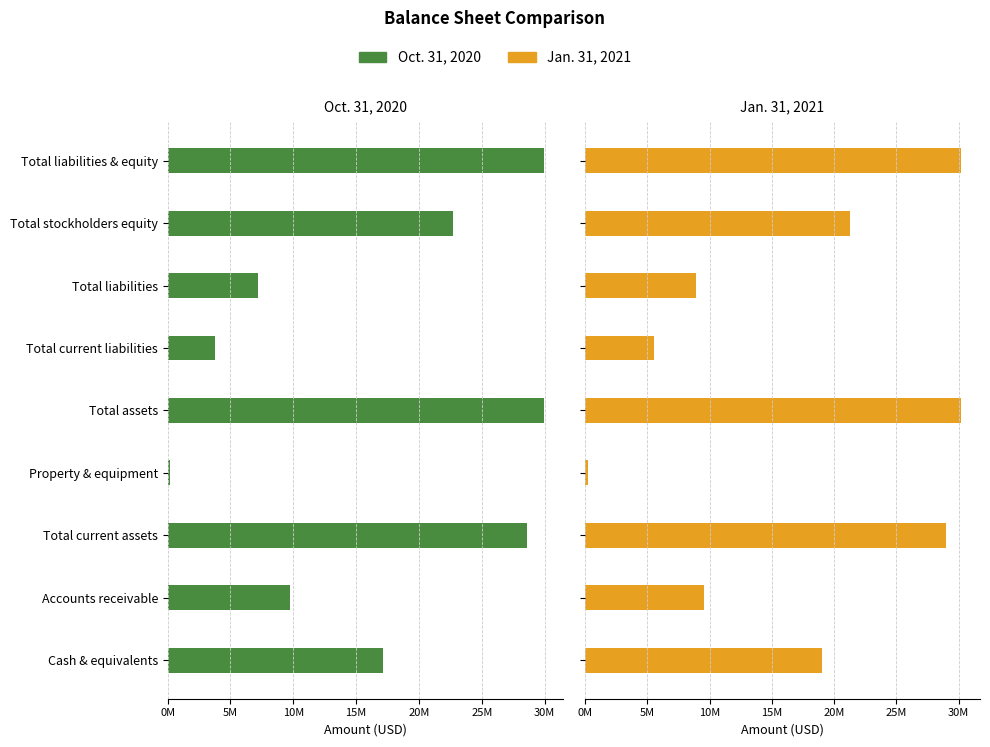

The Jan. 31, 2021 series shows 1307042 at Total current liabilities. True or false?

False